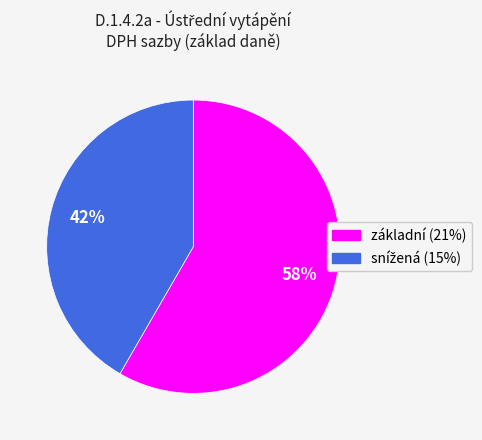

To the nearest percent, what is the average slice percentage?

50%